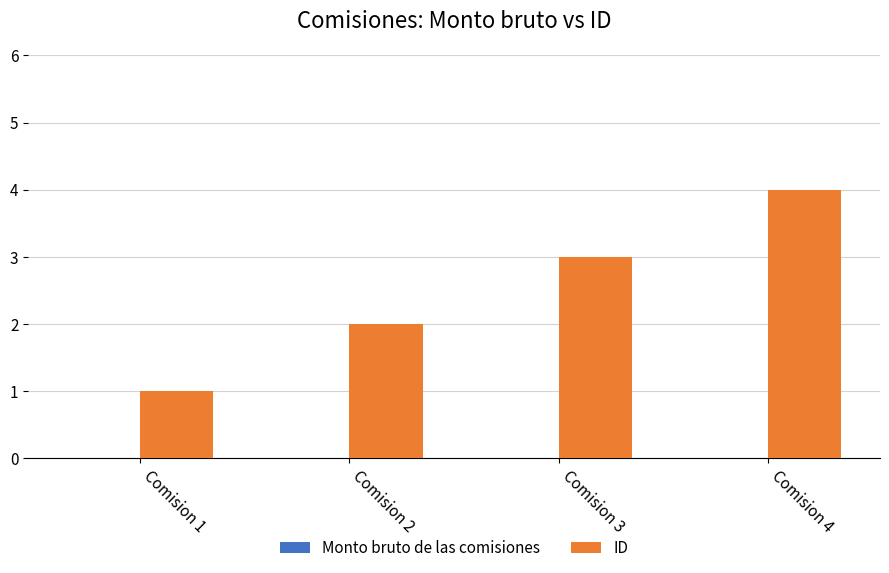

What is the greatest value displayed?

4